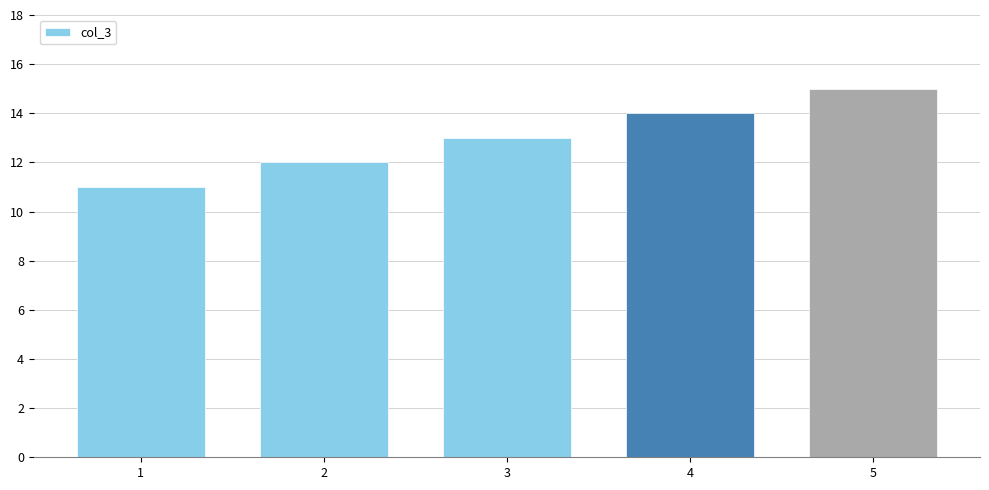

How many data points does each series have?

5